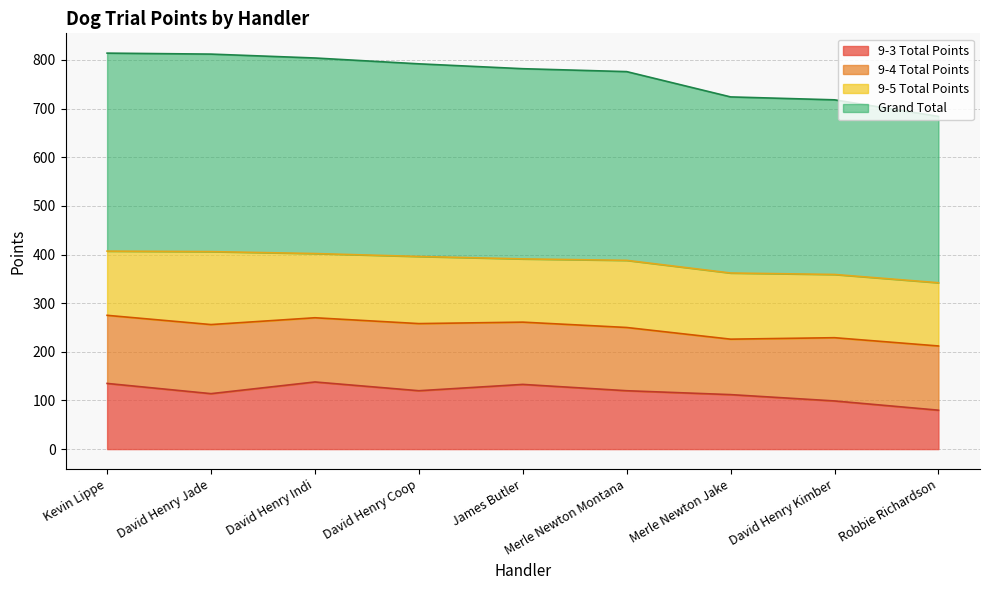

Where is the first local maximum for 9-3 Total Points?

David Henry Indi